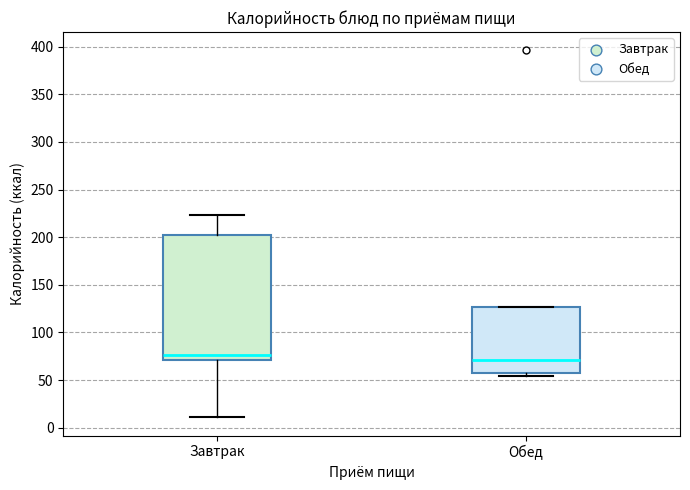

Where is the upper edge of the box for Обед on the y-axis? The values are not printed on the chart, so give them approximately, as read against the axis.

125